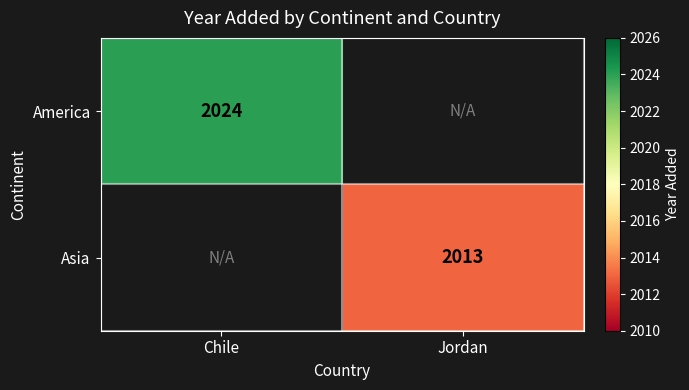

Is the value of Asia at Jordan greater than the value of America at Chile?

No